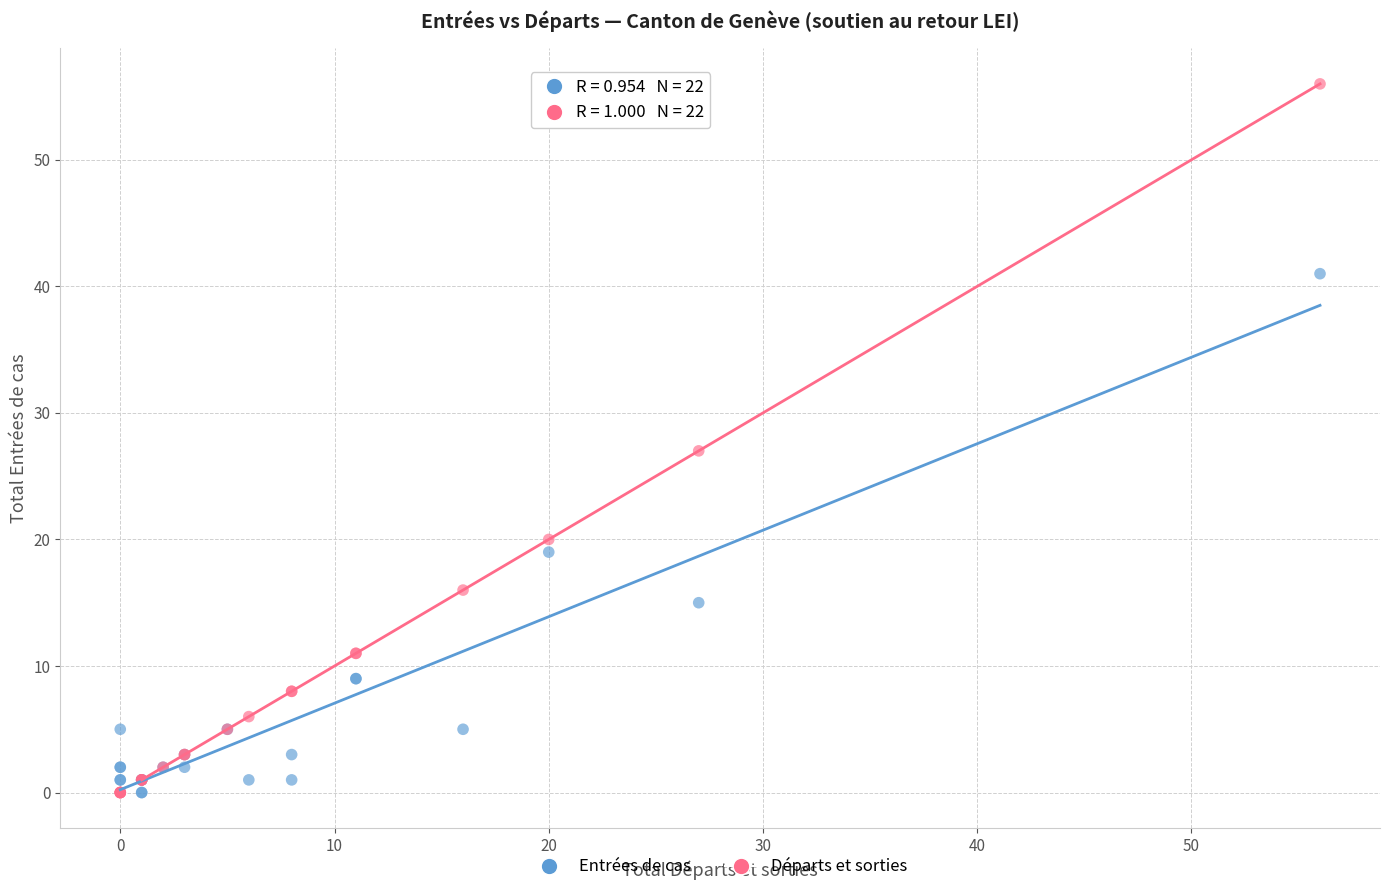

What is the X range (max minus min) for the scatter plot?

56